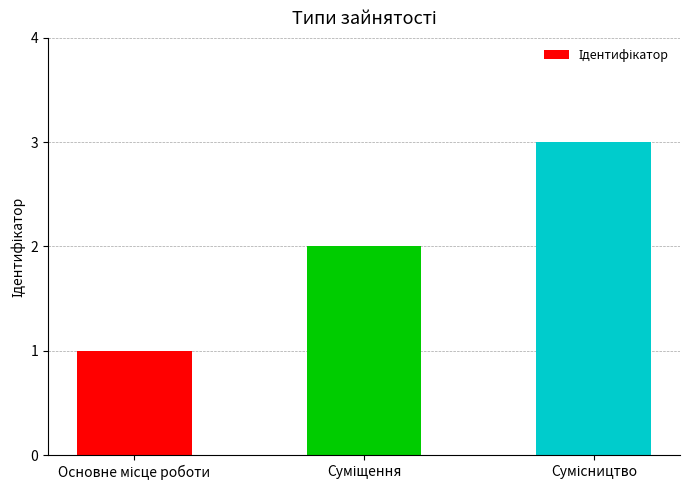

What is the sum of all values?

6